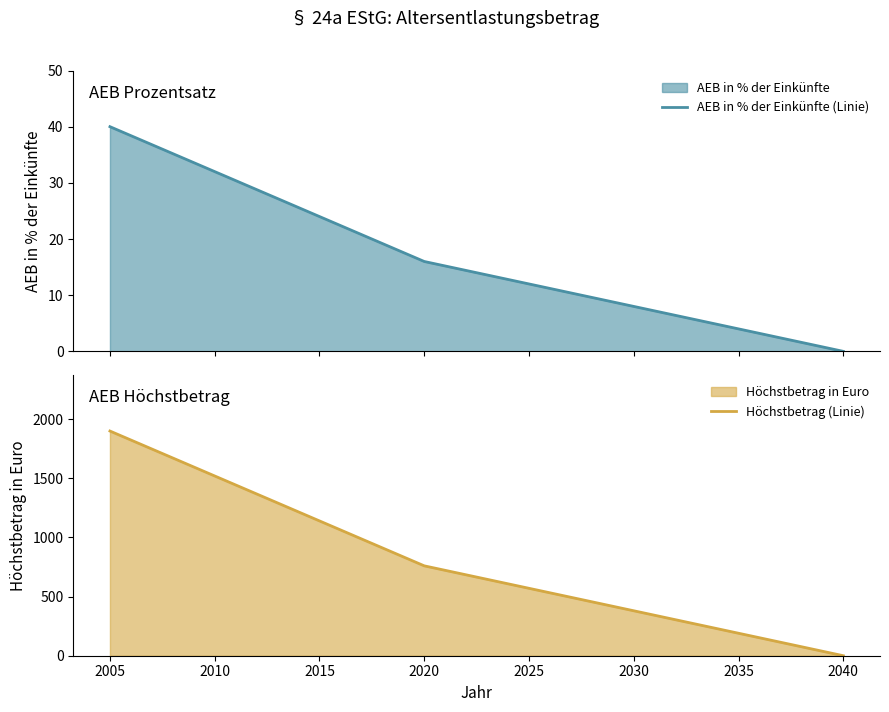

At which label does Höchstbetrag (Linie) reach its peak?

2005